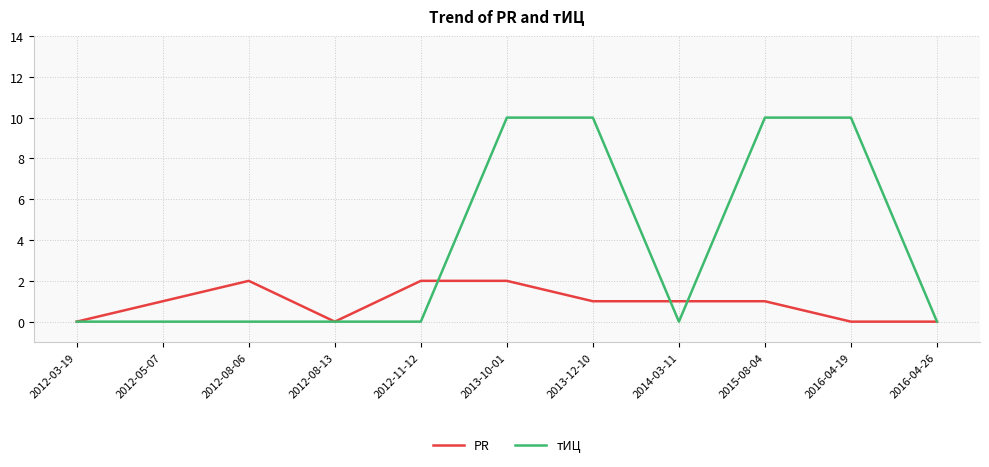

Reading right to left, what are all the values shown in this chart?

PR: 0	0	1	1	1	2	2	0	2	1	0
тИЦ: 0	10	10	0	10	10	0	0	0	0	0